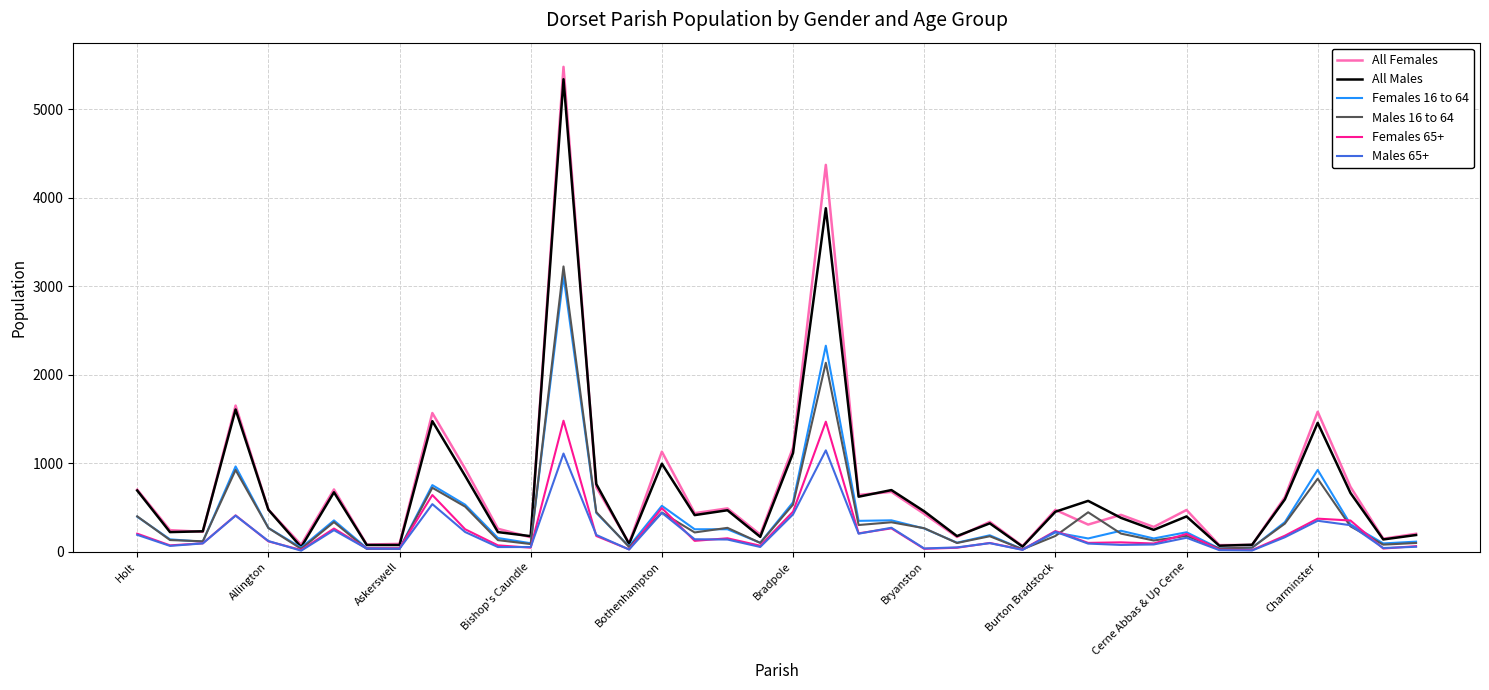

Which series has the largest range (max minus min)?

All Females